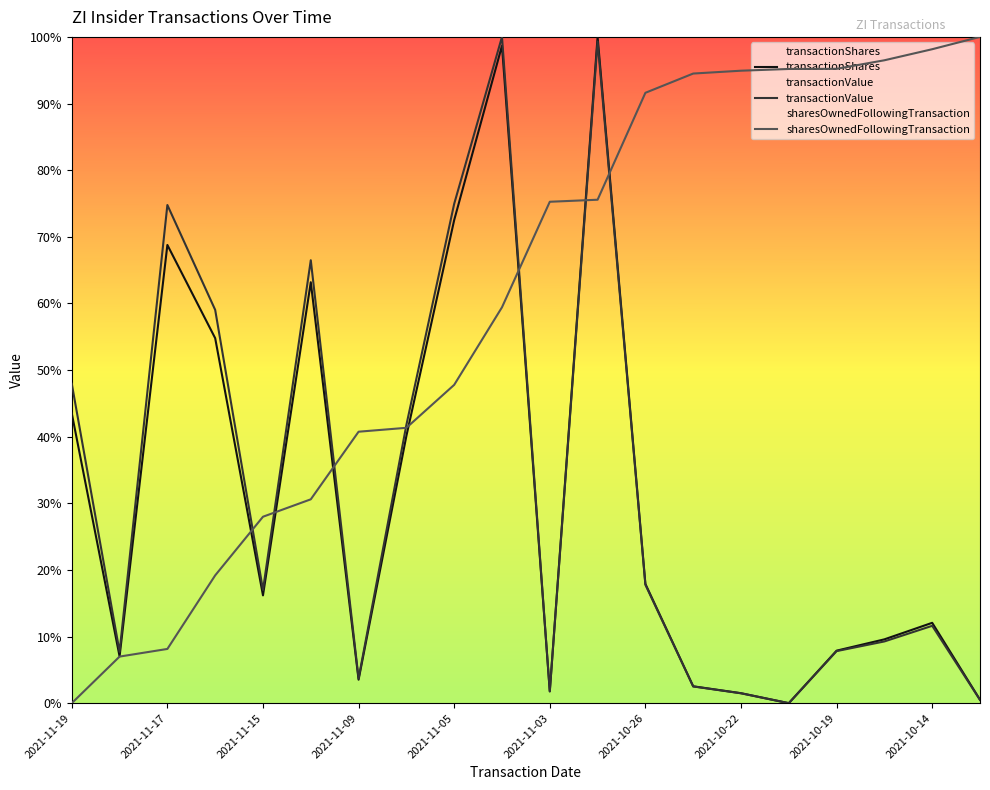

At which category is the sum across all series the highest?

2021-11-02